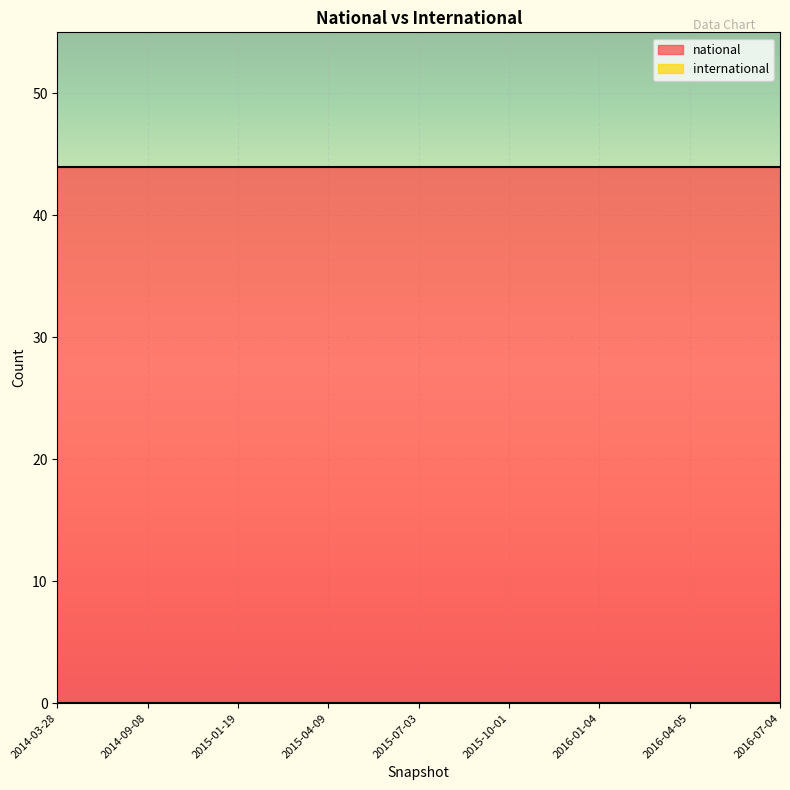

Which has a higher value, 2016-04-05 or 2014-09-08?

2016-04-05